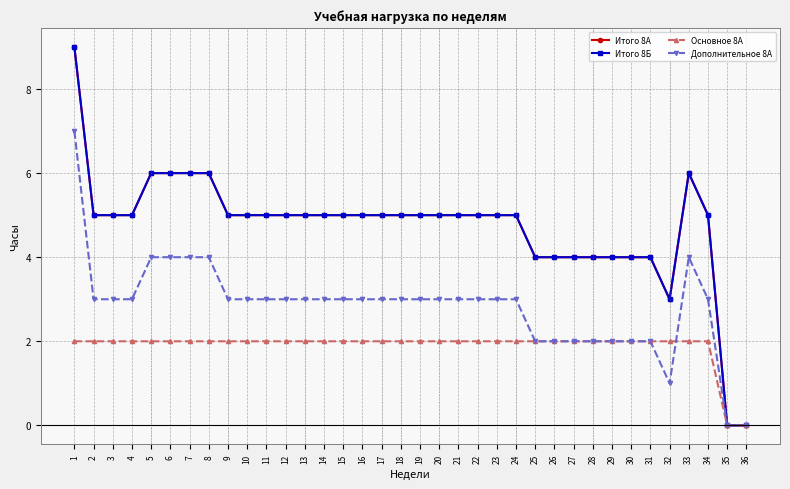

What is the difference between the highest and lowest values at 18?

3